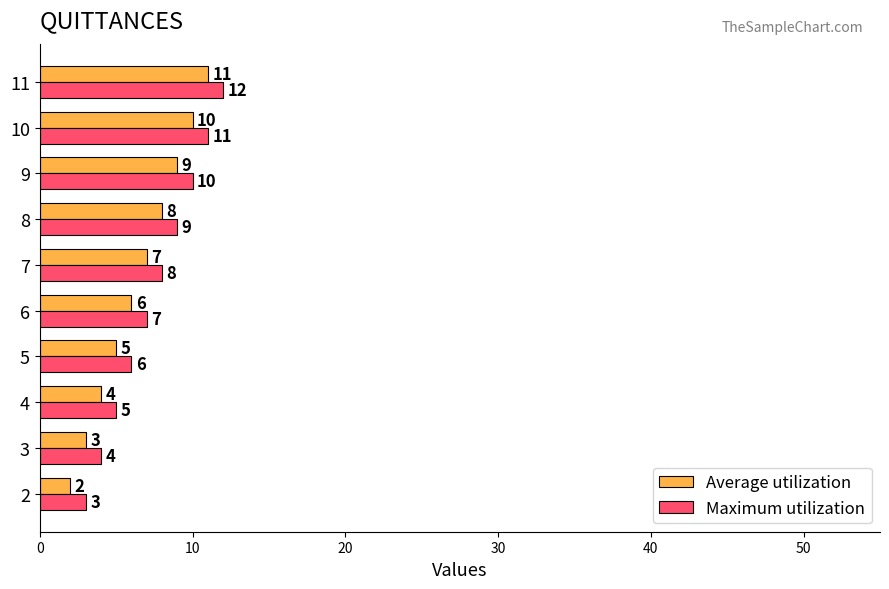

What is the difference between the second highest and minimum values in the Average utilization series?

8